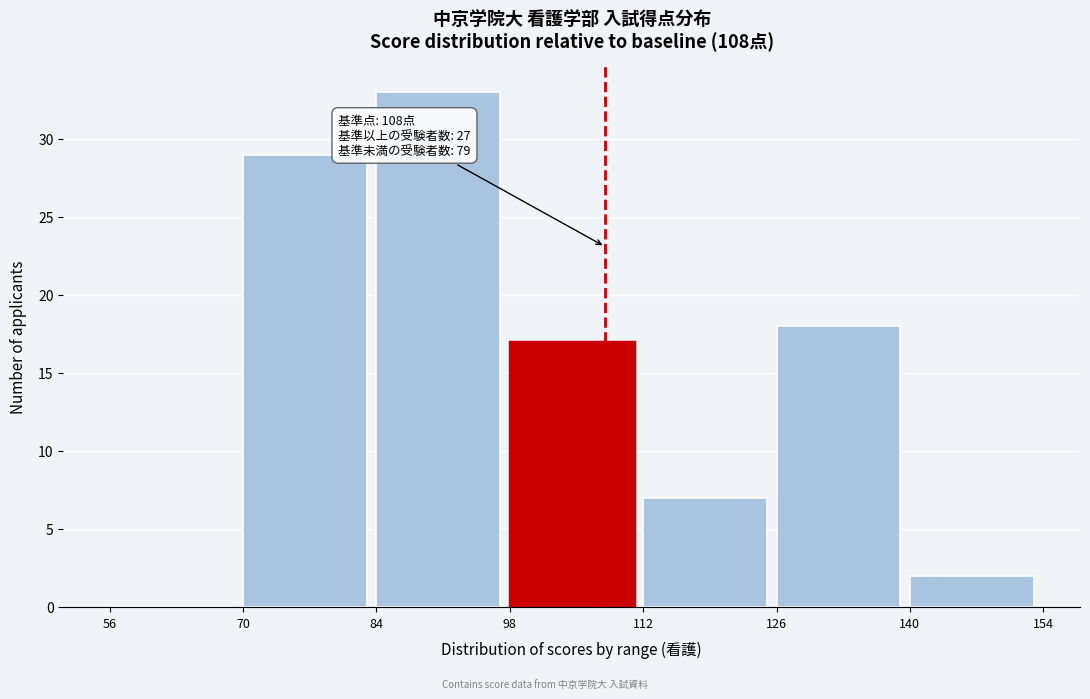

Reading left to right, what are all the values shown in this chart?

56=0	70=29	84=33	98=17	112=7	126=18	140=2